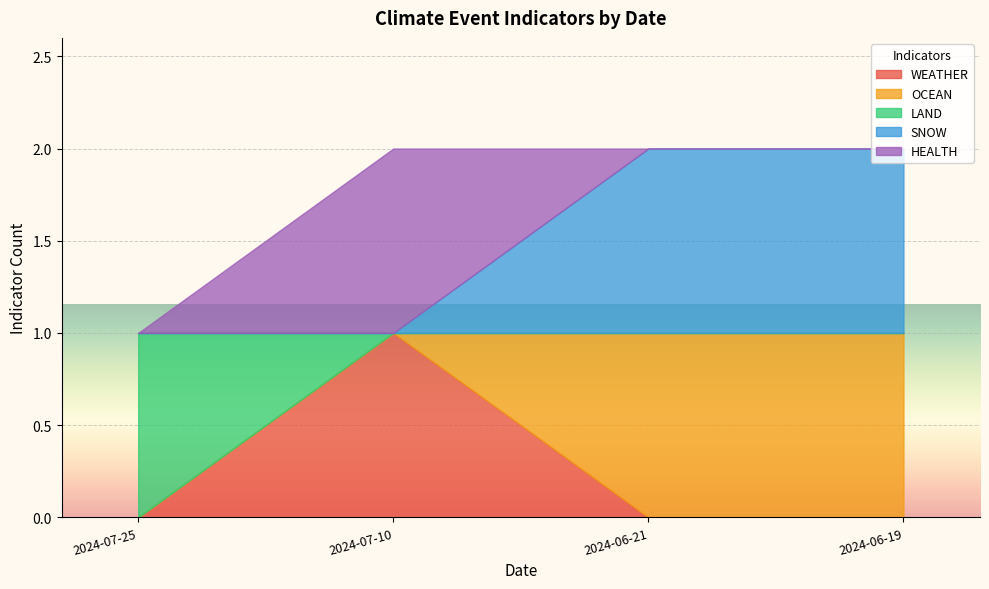

True or false: LAND and SNOW cross at least once.

False